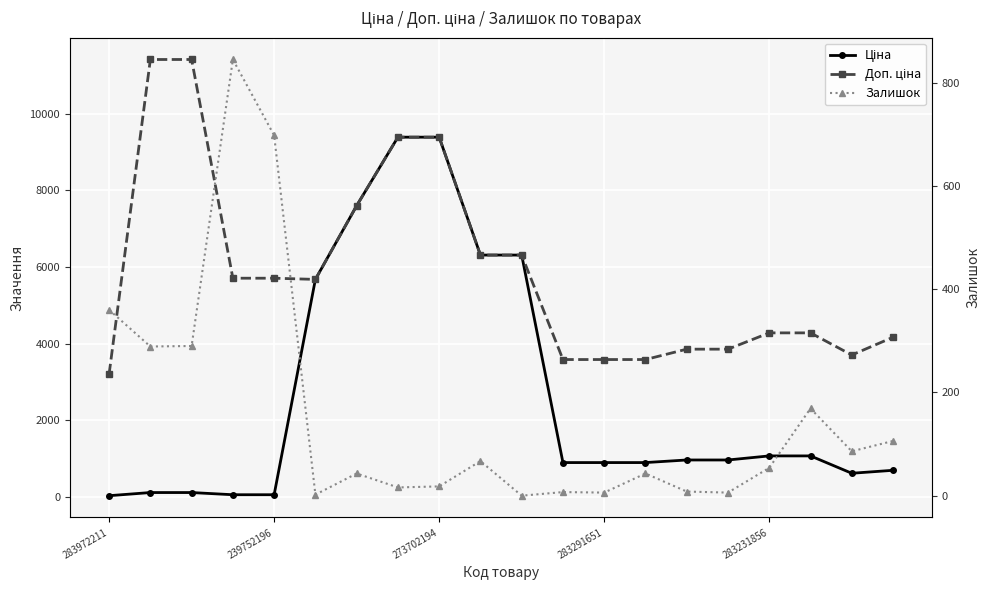

Between 7 and 9, which series saw the biggest shift?

Ціна